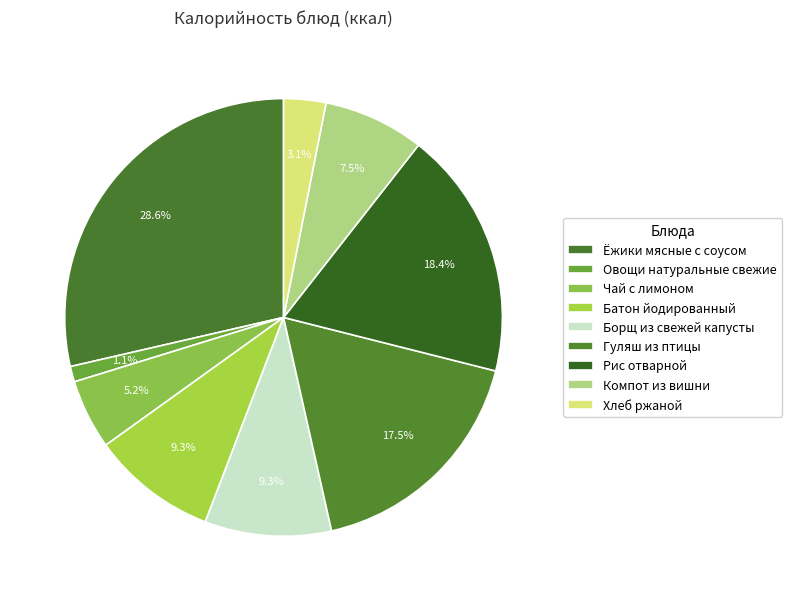

Count the number of slices in the pie.

9